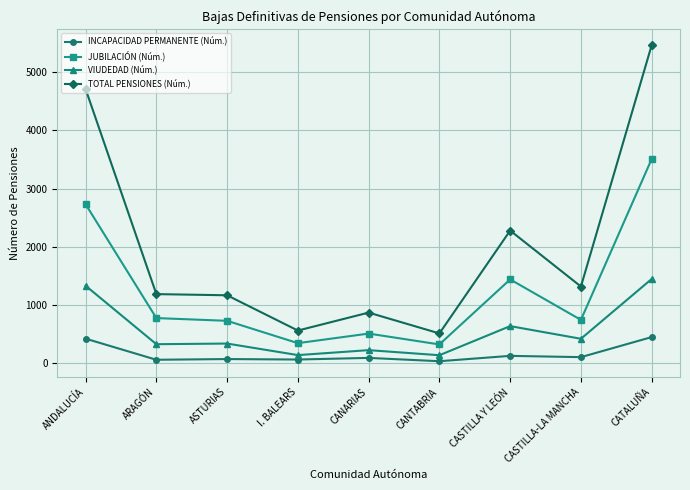

At which category is the sum across all series the highest?

CATALUÑA